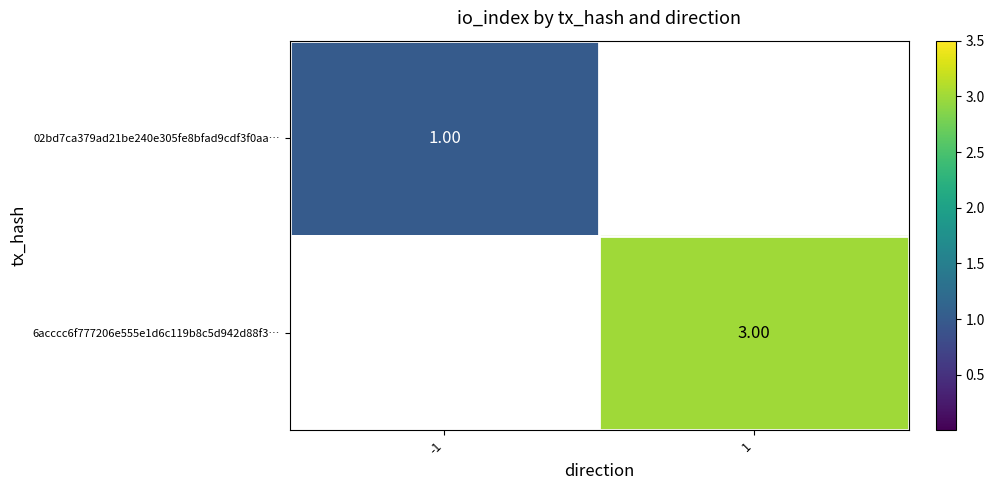

Which series has the largest range (max minus min)?

02bd7ca379ad21be240e305fe8bfad9cdf3f0aa…